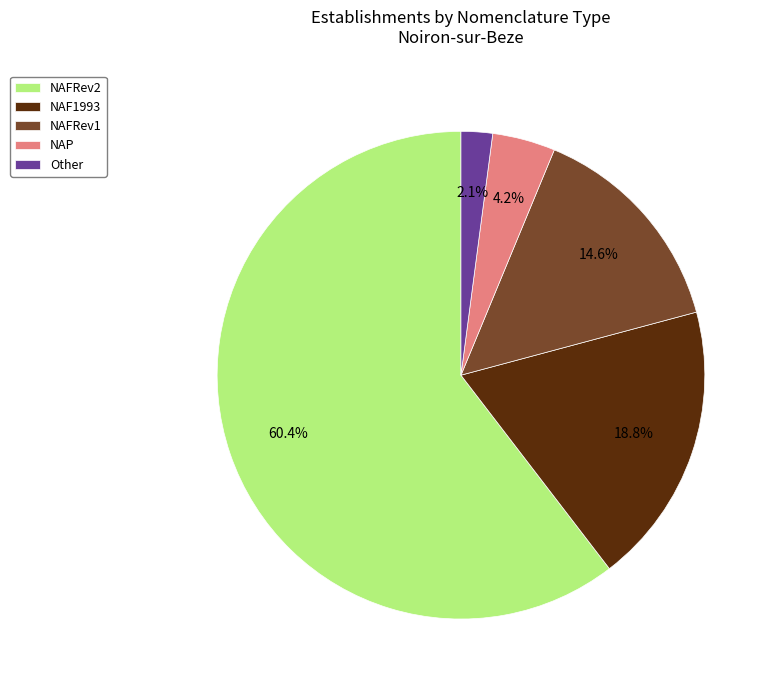

Combined, do NAF1993 and NAP account for over 50%?

No